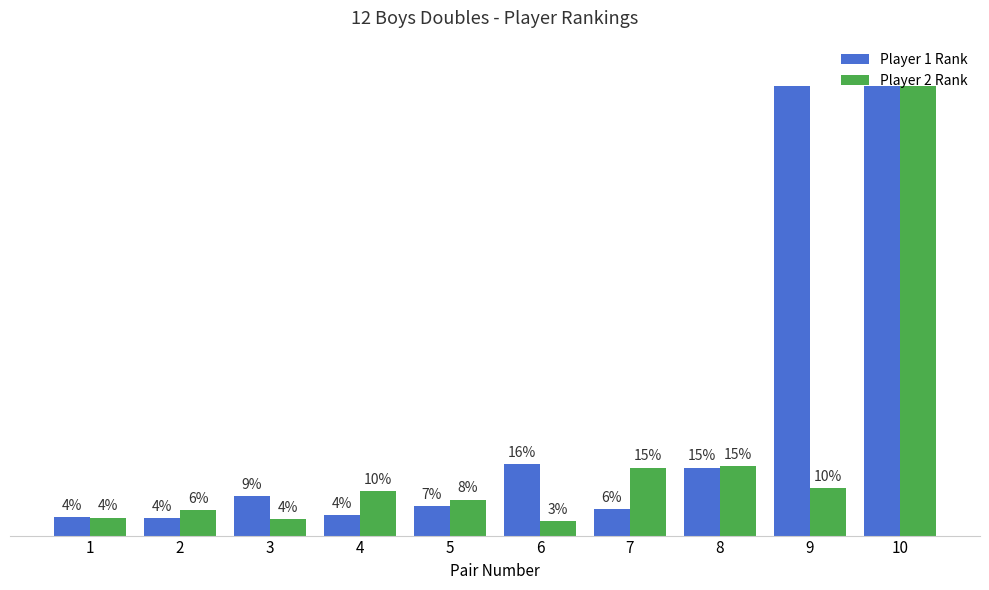

What are all the series names shown in the legend?

Player 1 Rank, Player 2 Rank